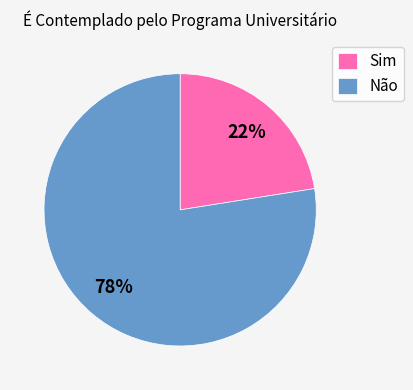

To the nearest percent, what is the combined percentage of Não and Sim?

100%